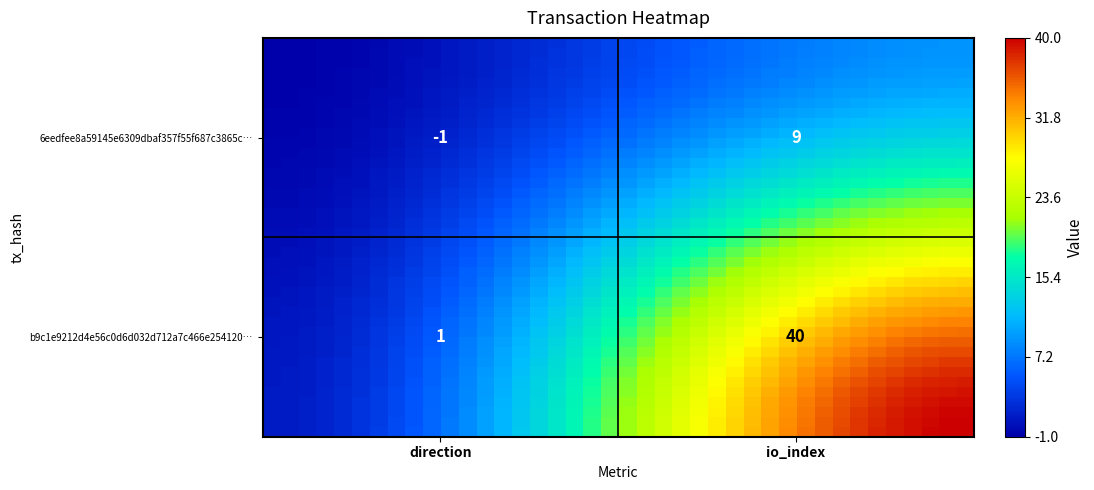

Count the number of categories in the chart.

40